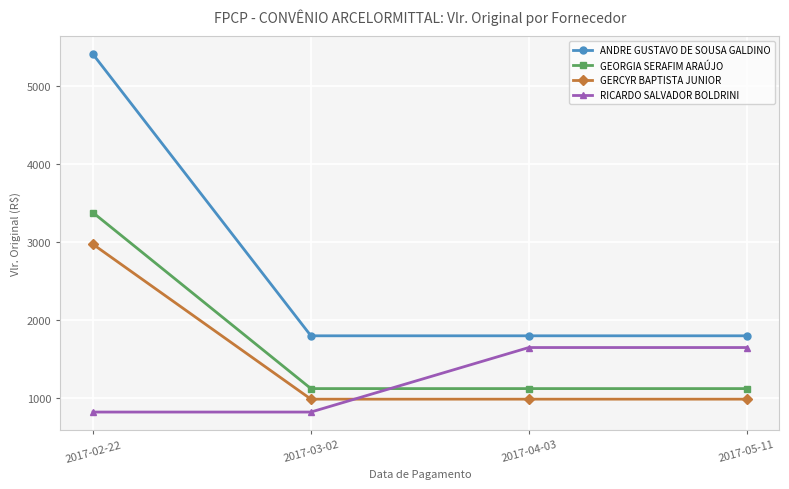

What is the difference between the highest and lowest values at 2017-05-11?

810